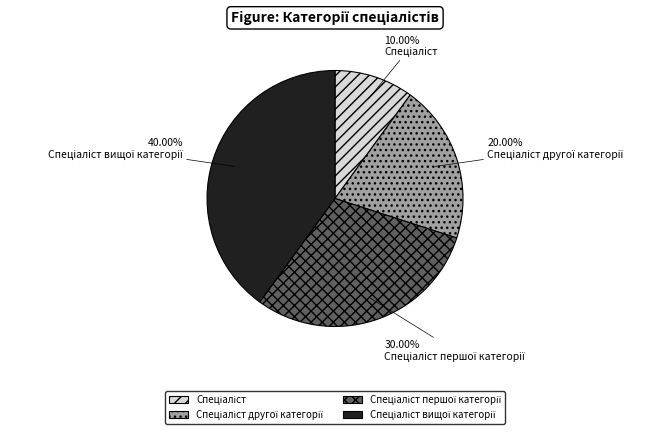

Is there any slice that represents more than half of the pie?

No